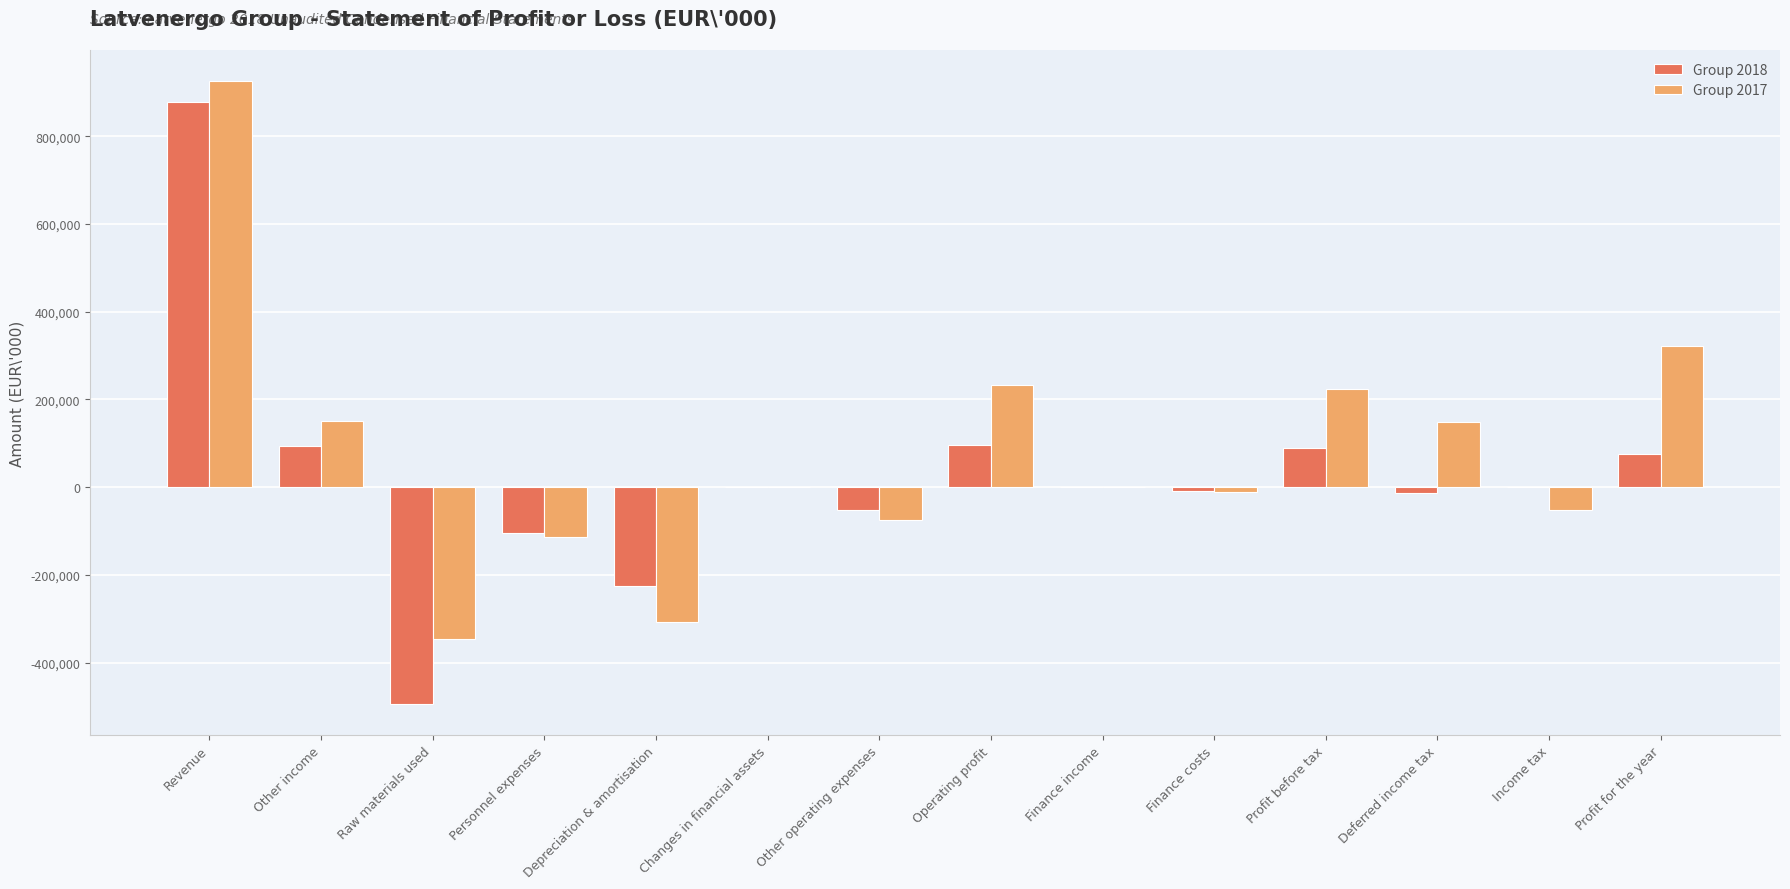

True or false: Group 2018 has a value of -152473 at Depreciation & amortisation.

False